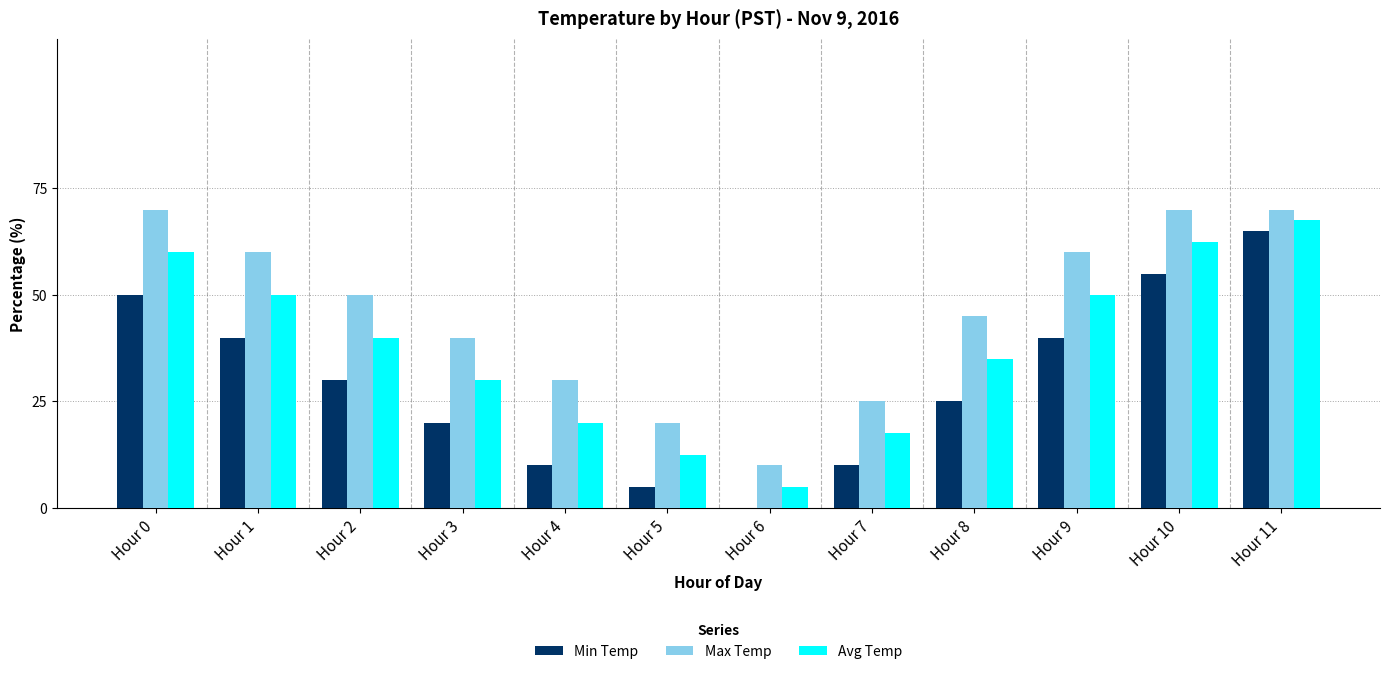

True or false: Avg Temp has a value of 67.5 at Hour 11.

True